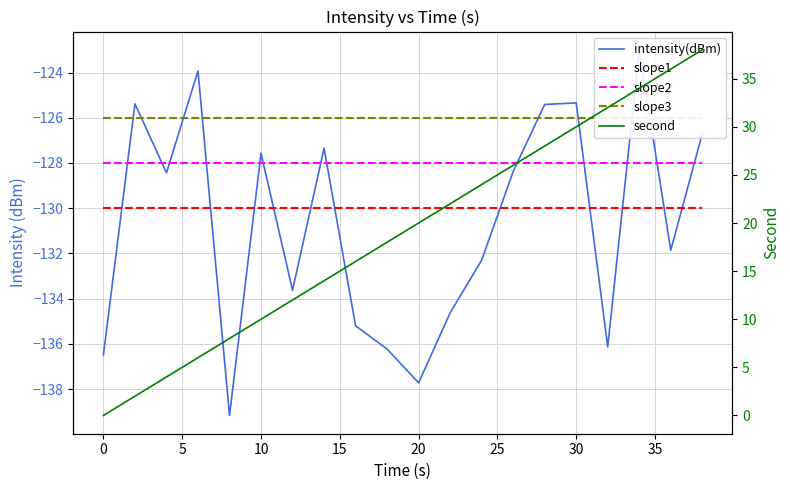

True or false: slope2 and slope3 intersect in this chart.

False